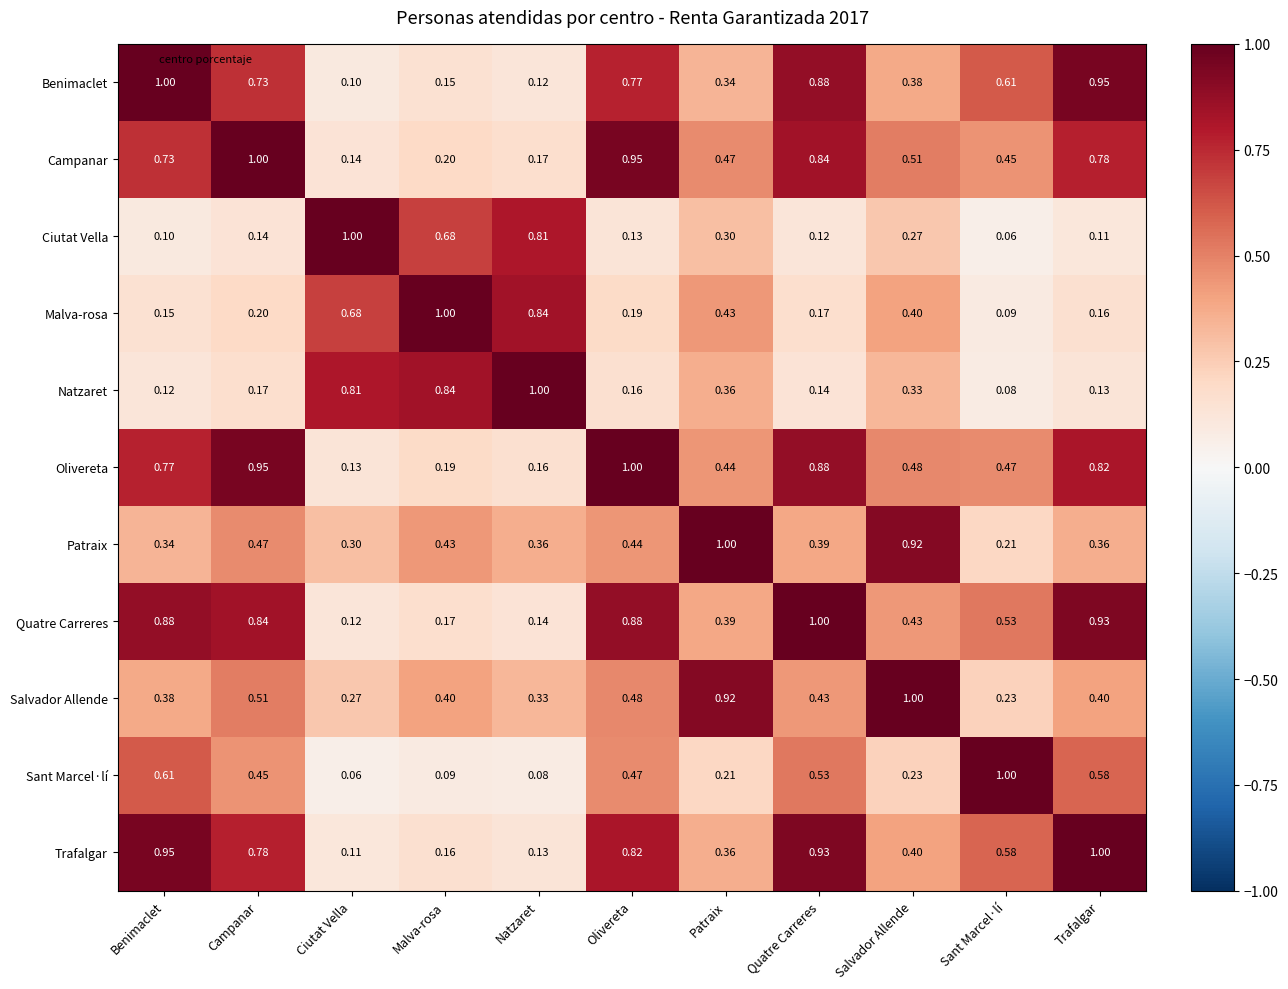

At how many categories does at least one series exceed 0?

11